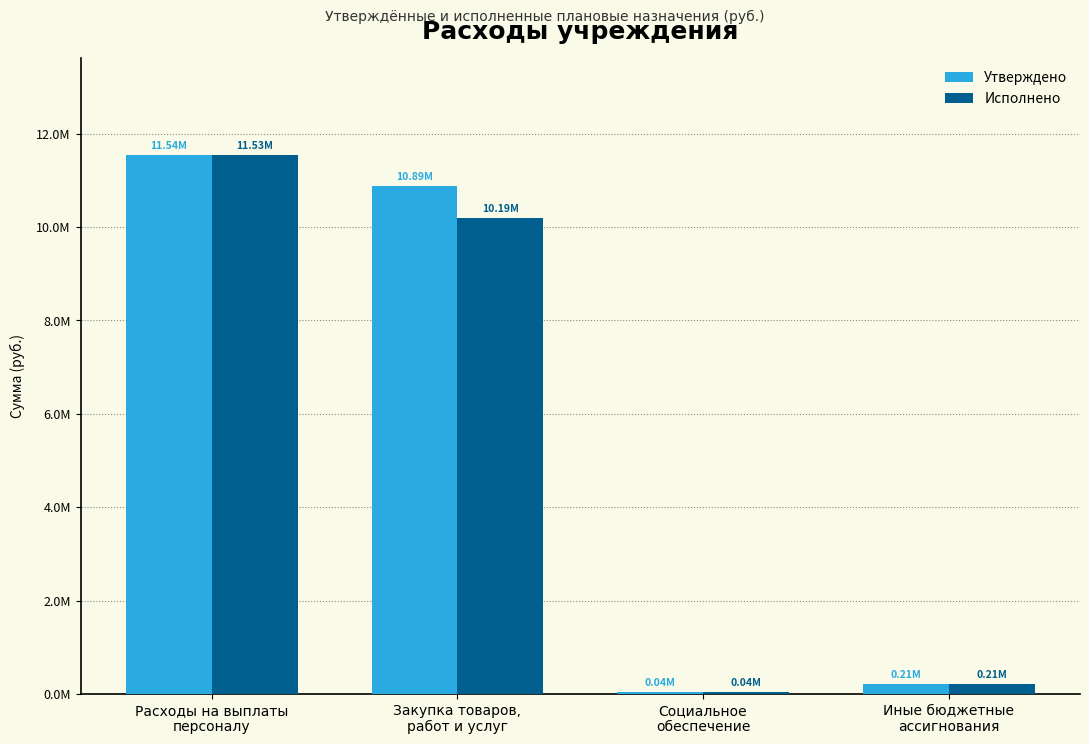

What is the greatest value displayed?

11535780.2